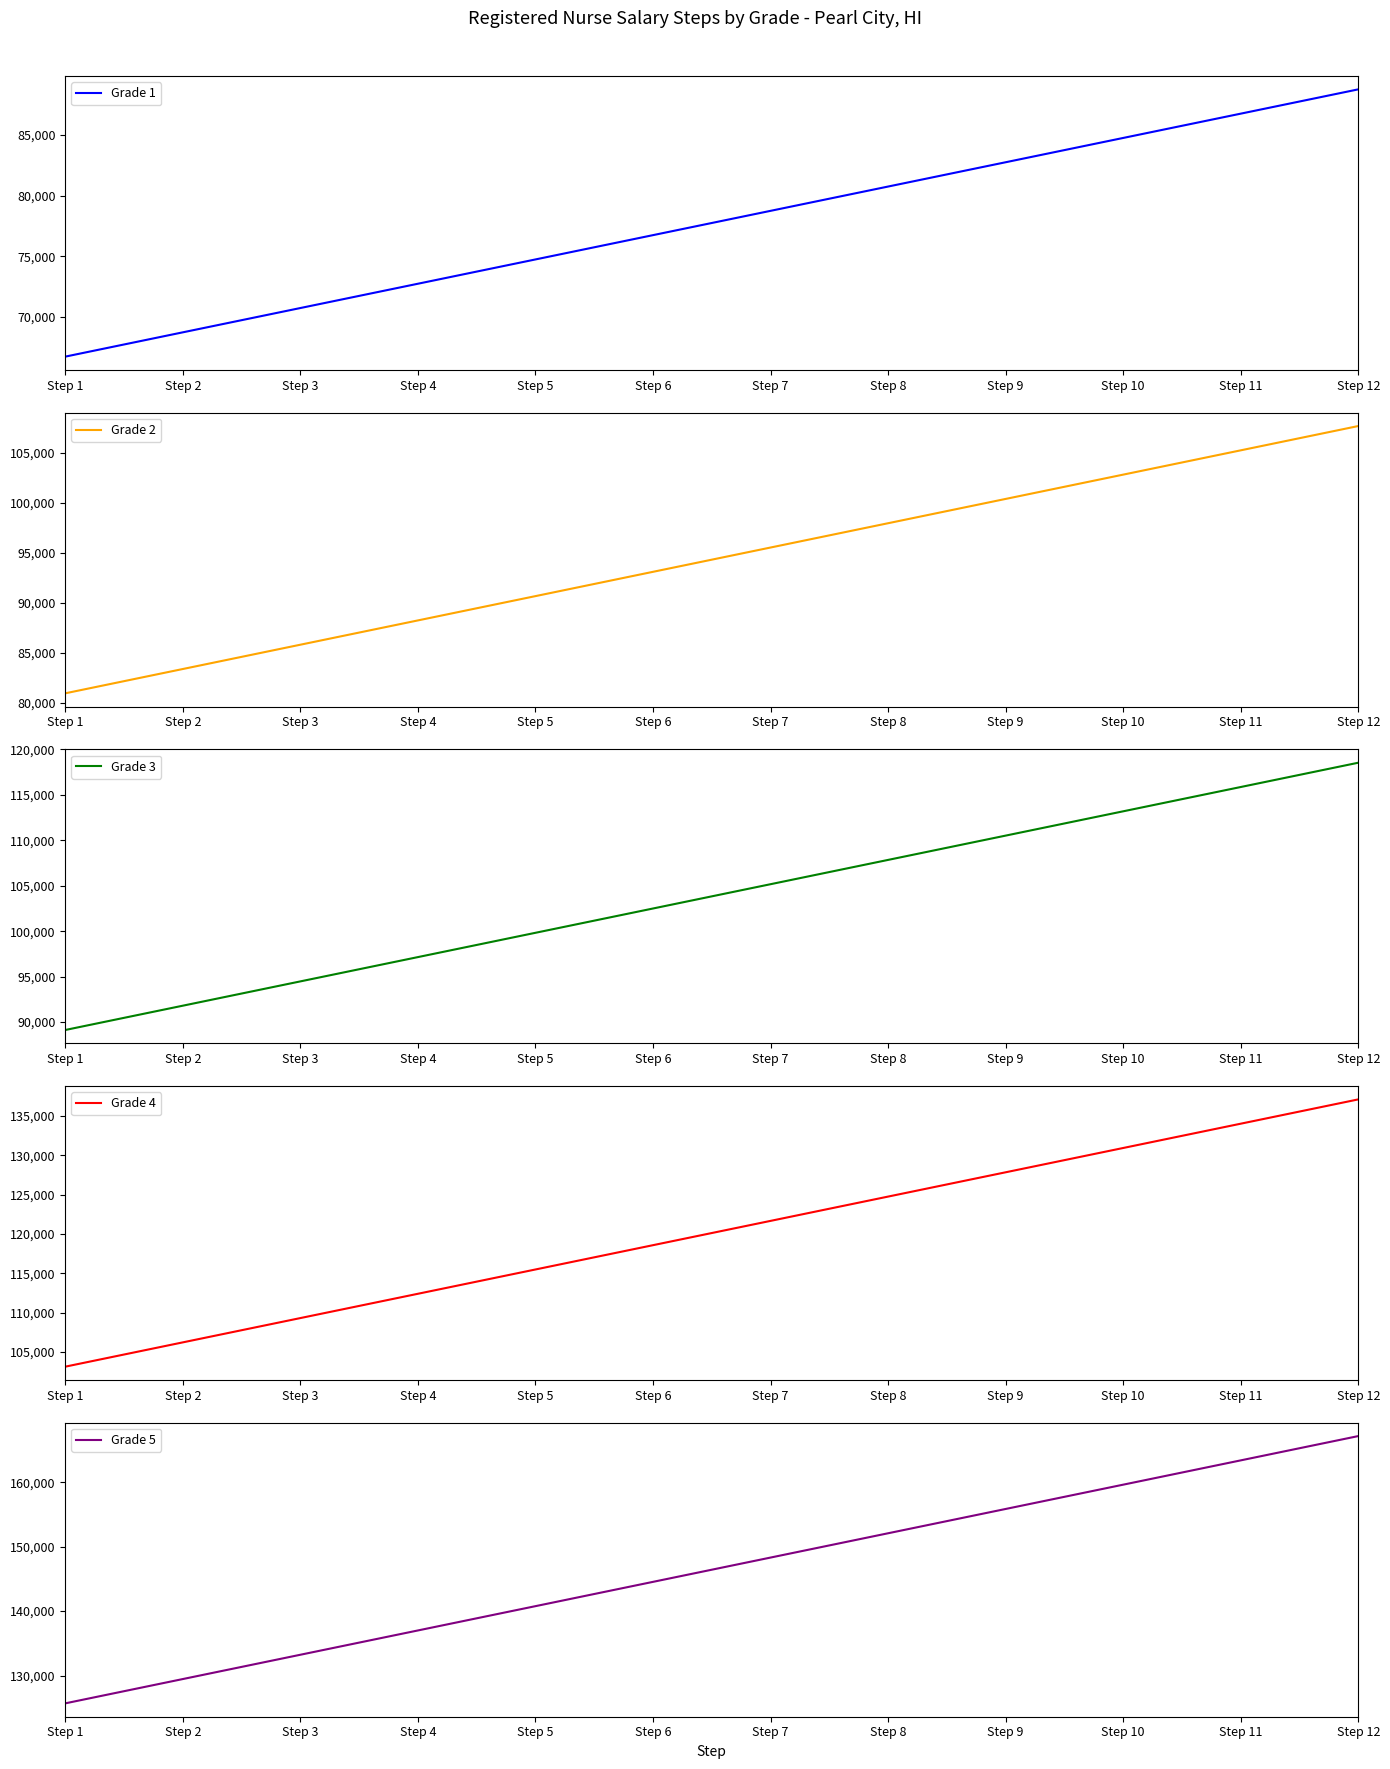

The Grade 2 series shows 27703 at Step 8. True or false?

False